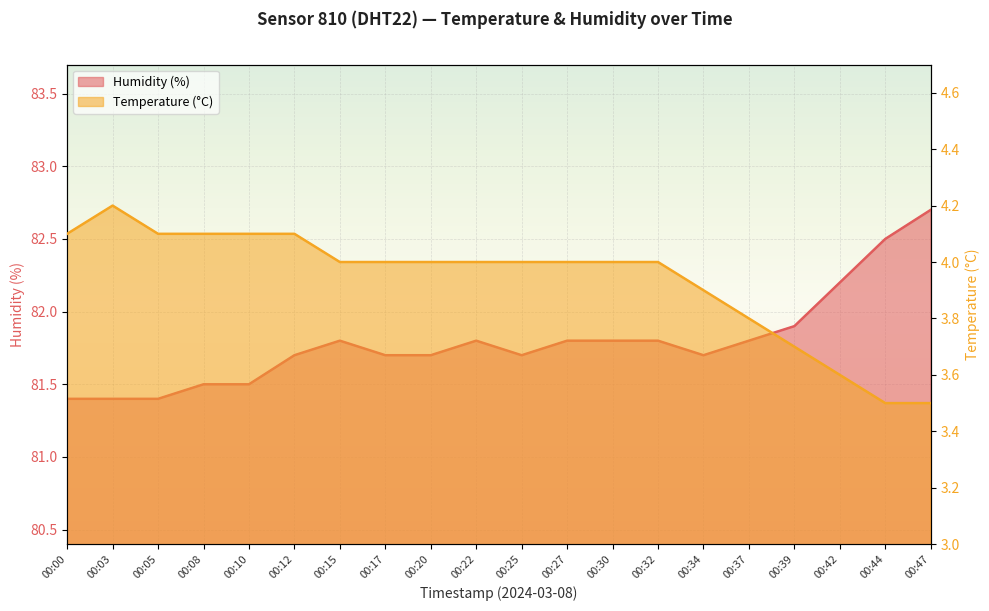

How many Temperature (°C) values are between 3 and 4?

14